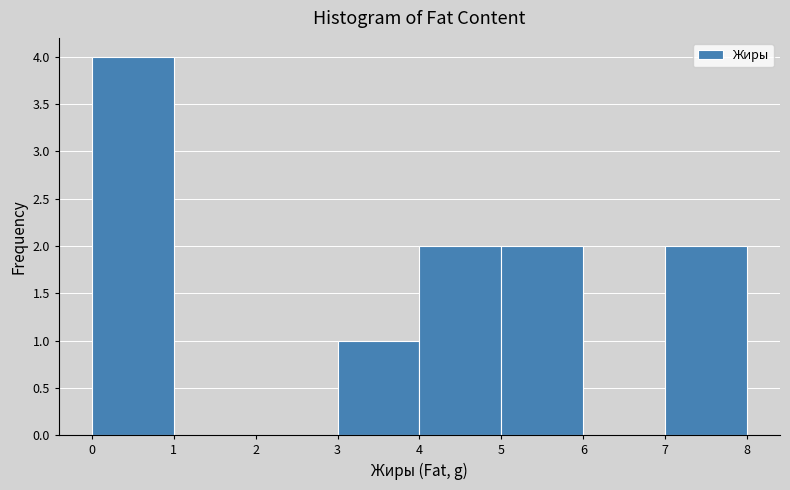

Reading left to right, list every bar in this chart as the range it spans on the x-axis followed by its height. The values are not printed on the chart, so give them approximately, as read against the axis.

0 to 1: 4
1 to 2: 0
2 to 3: 0
3 to 4: 1
4 to 5: 2
5 to 6: 2
6 to 7: 0
7 to 8: 2